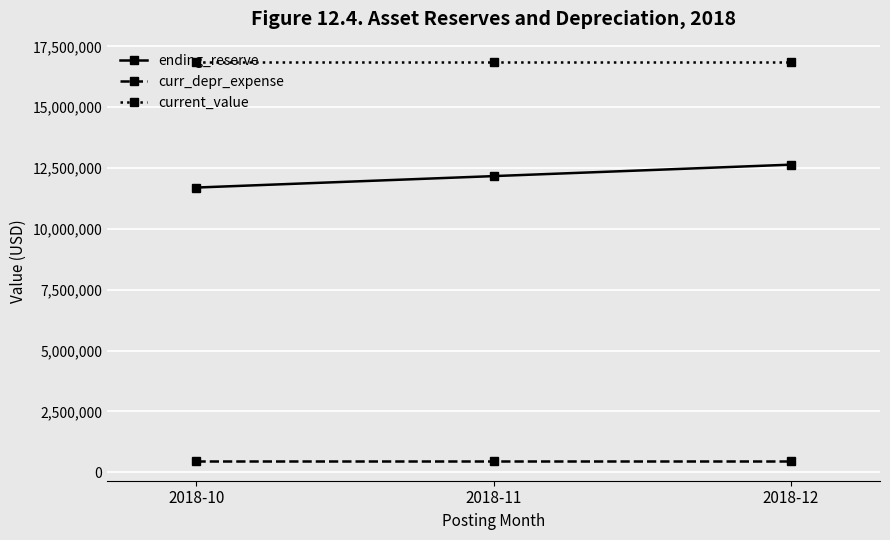

Rank the categories by ending_reserve value from lowest to highest.

2018-10, 2018-11, 2018-12